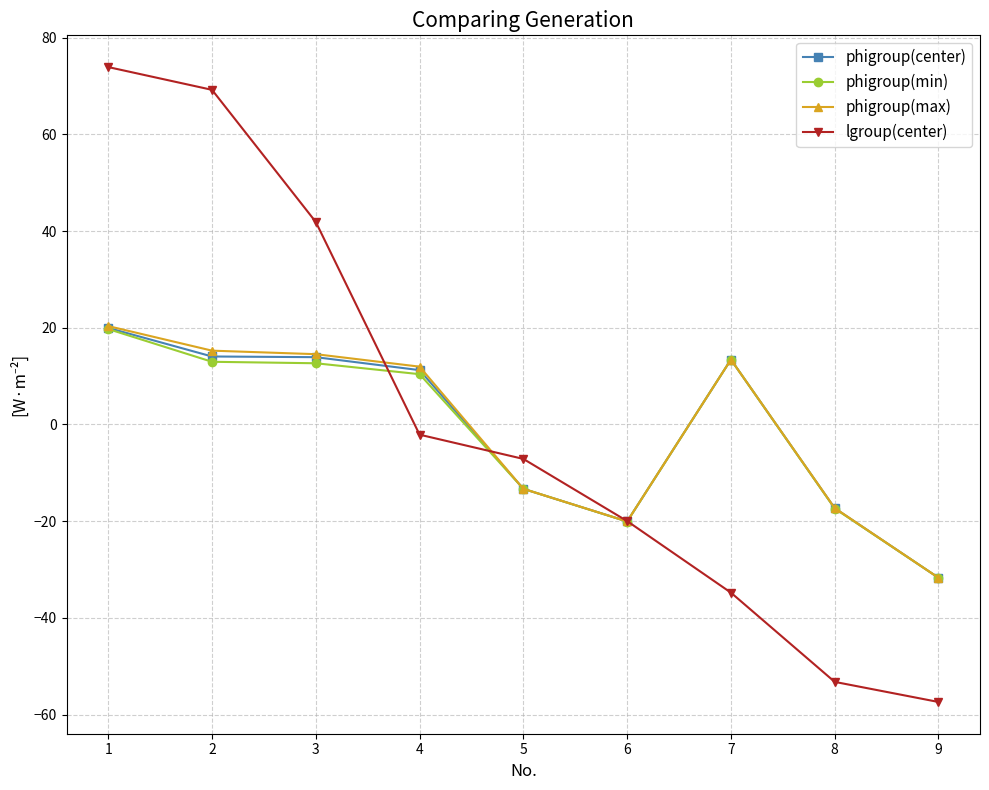

What is the difference between the maximum and second lowest values in the lgroup(center) series?

127.1